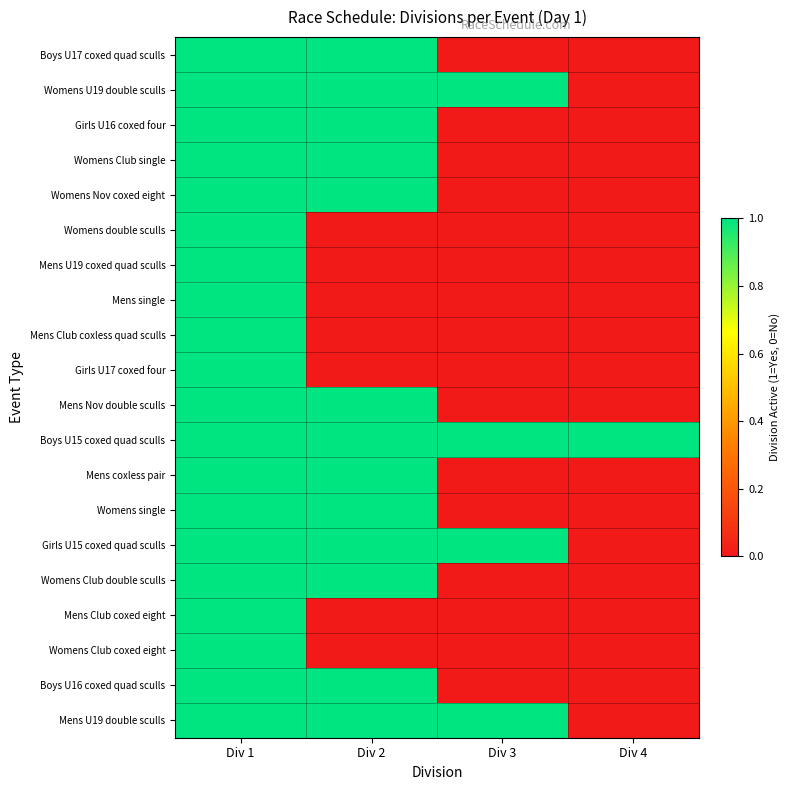

Which has a higher value, Div 3 or Div 1?

Div 1